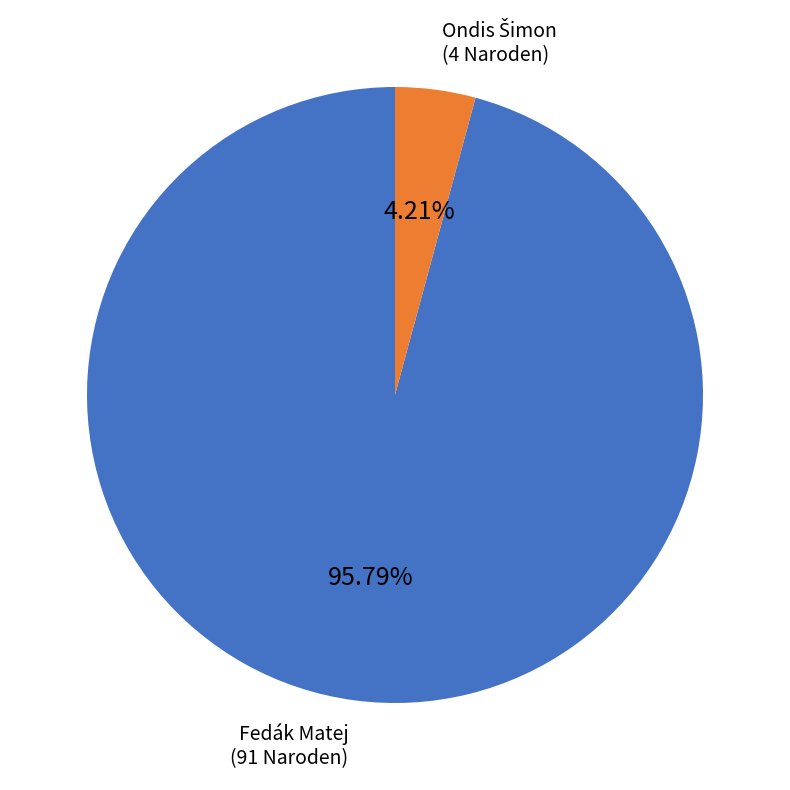

How many slices are in this pie chart?

2